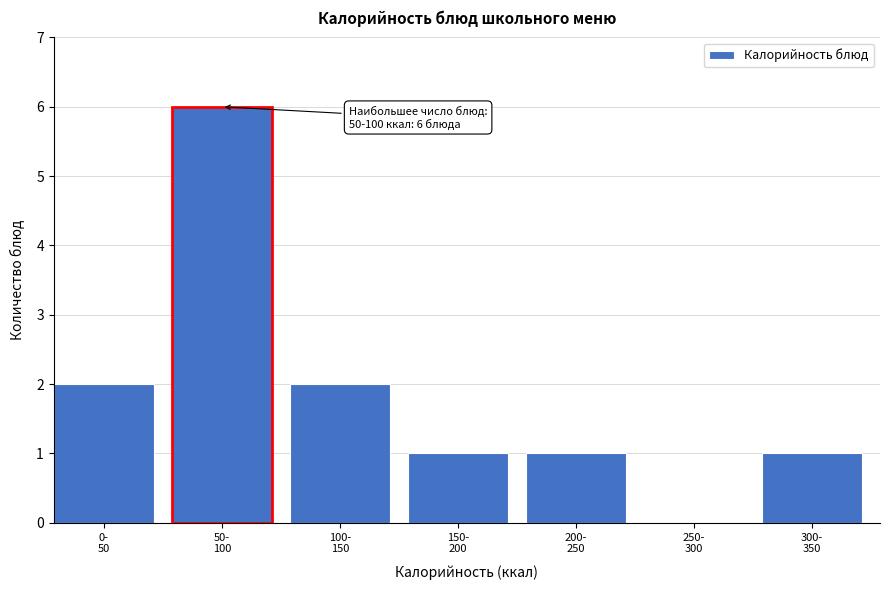

What is the greatest value displayed?

6